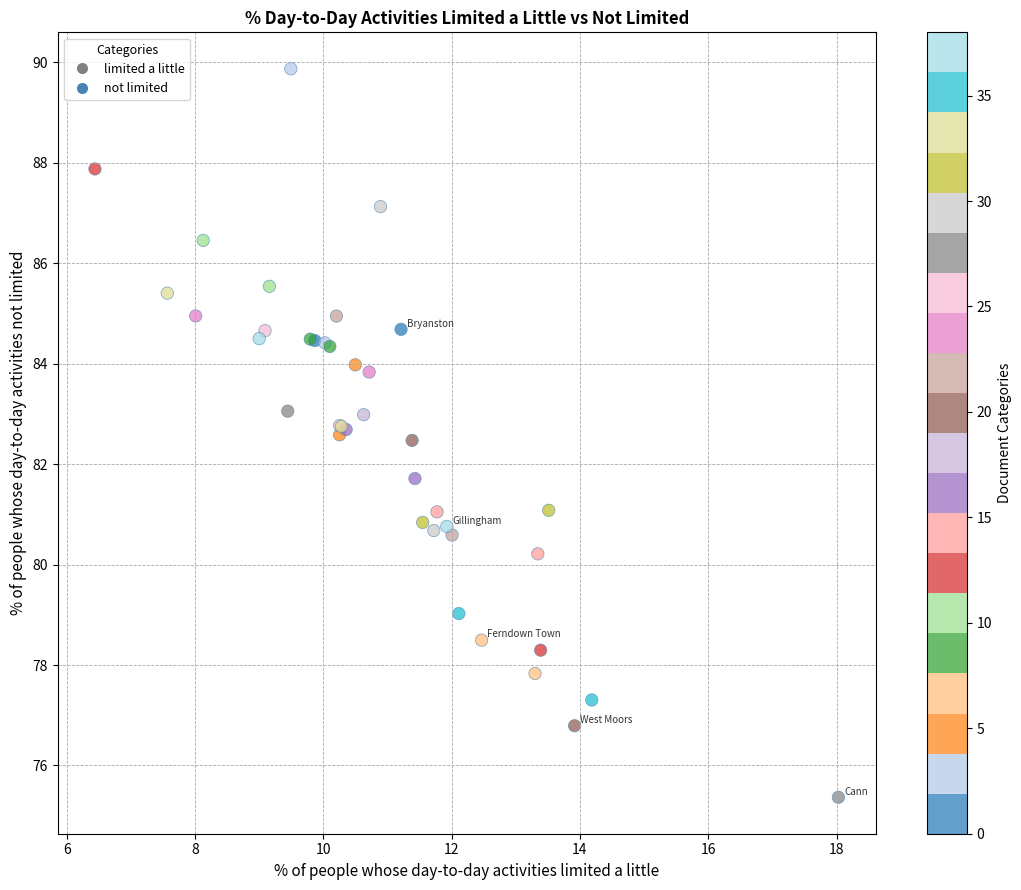

What Y value in the scatter plot is closest to 82?

81.7